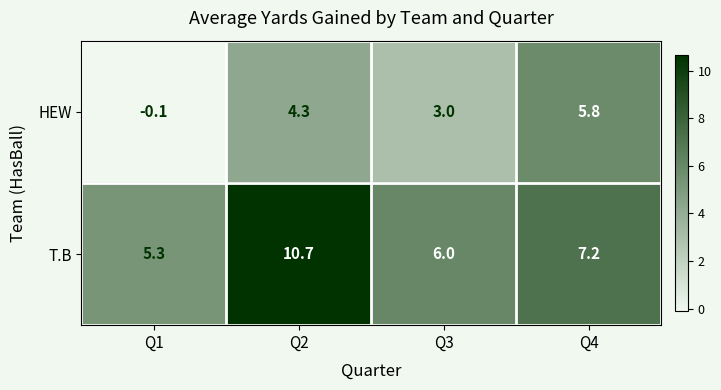

Reading left to right, list all the values displayed in this chart.

HEW: Q1=-0.1	Q2=4.3	Q3=3.0	Q4=5.8
T.B: Q1=5.3	Q2=10.7	Q3=6.0	Q4=7.2